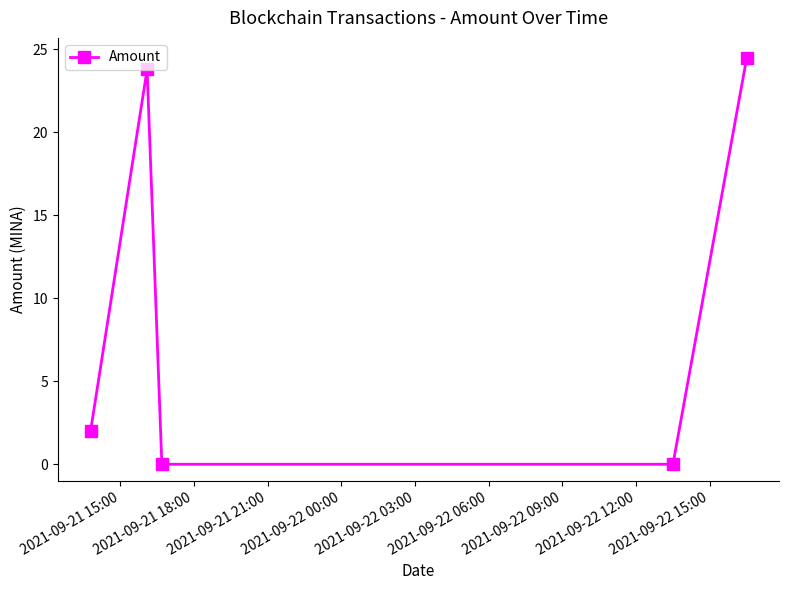

What is the value of the 5th point from the left?

24.5